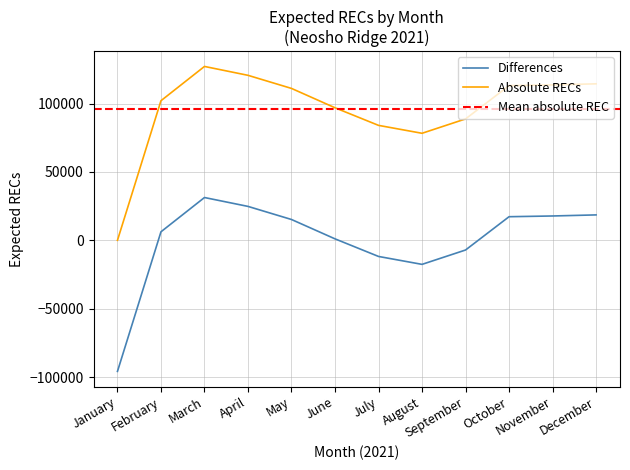

Reading right to left, transcribe all the data shown in this chart.

18593.4	17806.8	17270.2	-7081.5	-17584.9	-11793.9	1074.1	15231.8	24811.1	31304.0	6236.9	-95868.0